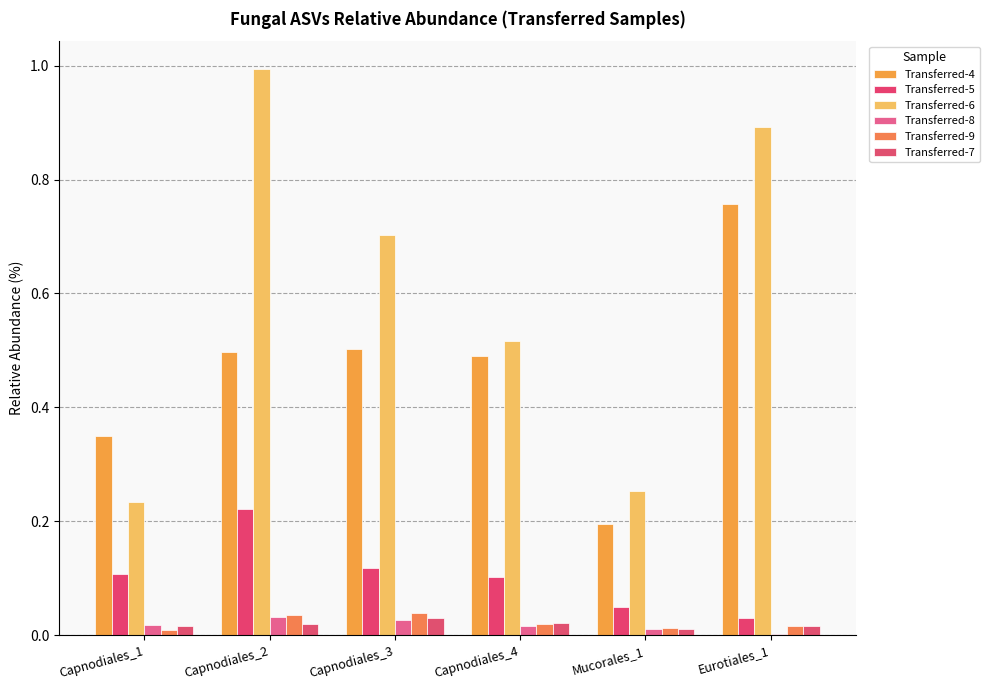

What is the difference between the Transferred-6 values at Capnodiales_3 and Mucorales_1?

0.4